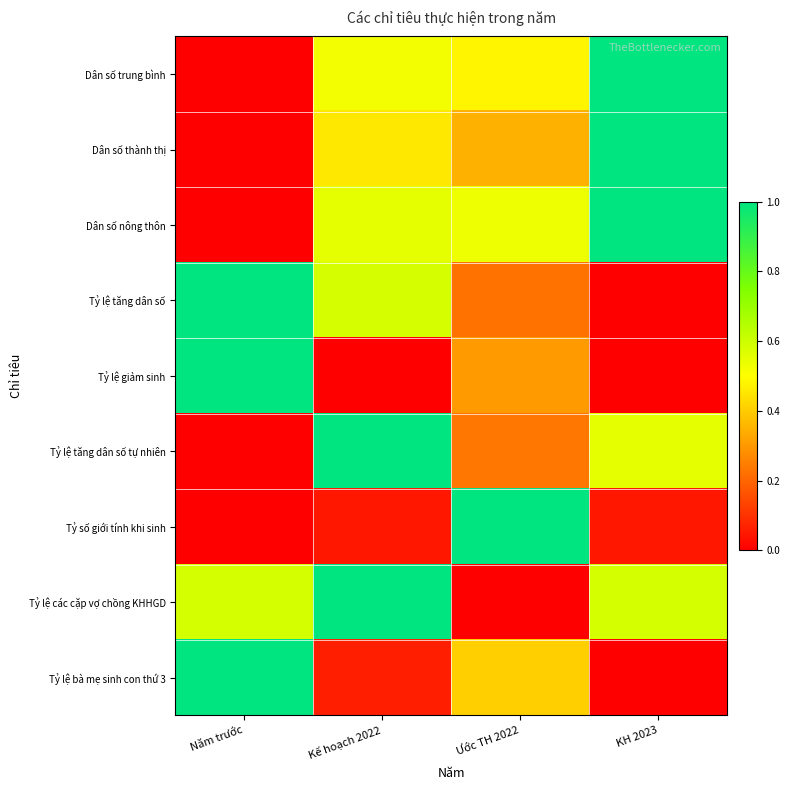

How many data points does each series have?

4